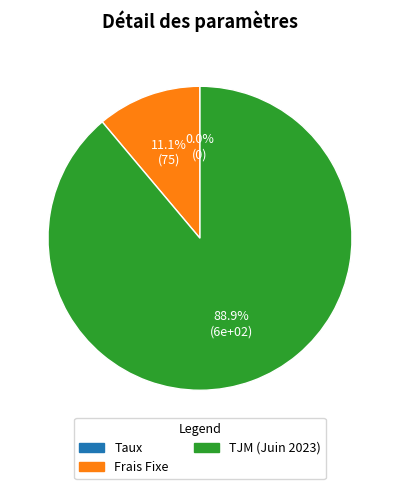

Does TJM (Juin 2023) represent more than half of the total?

Yes